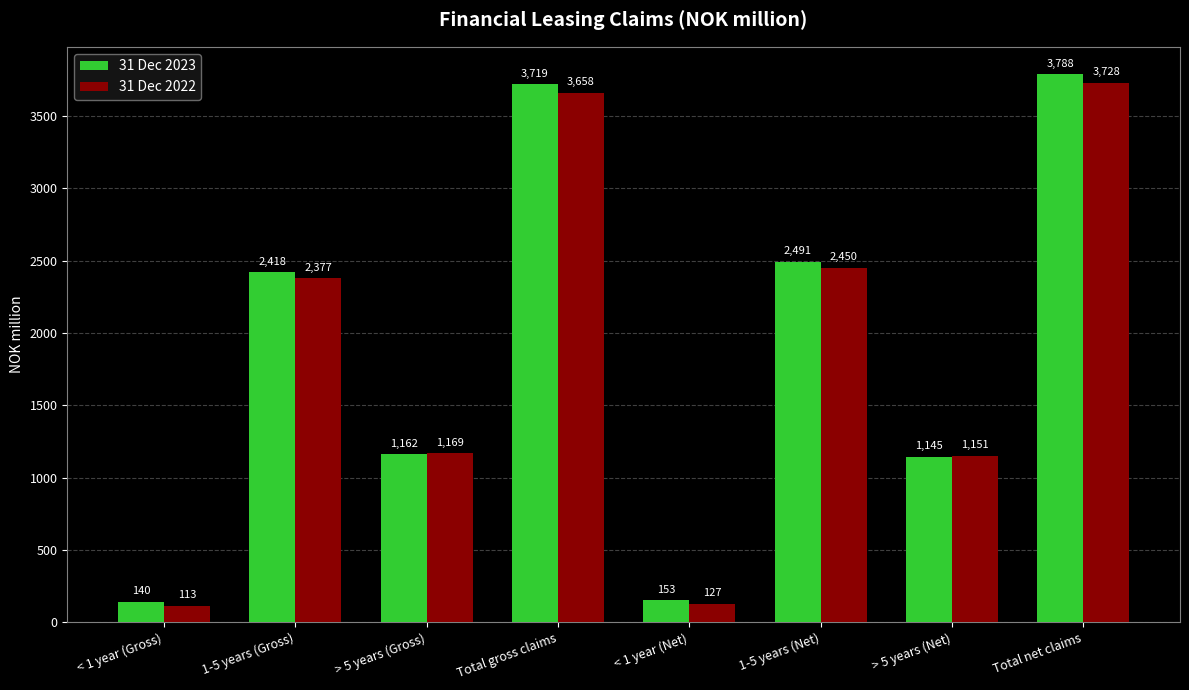

Which series has the widest spread of values?

31 Dec 2023